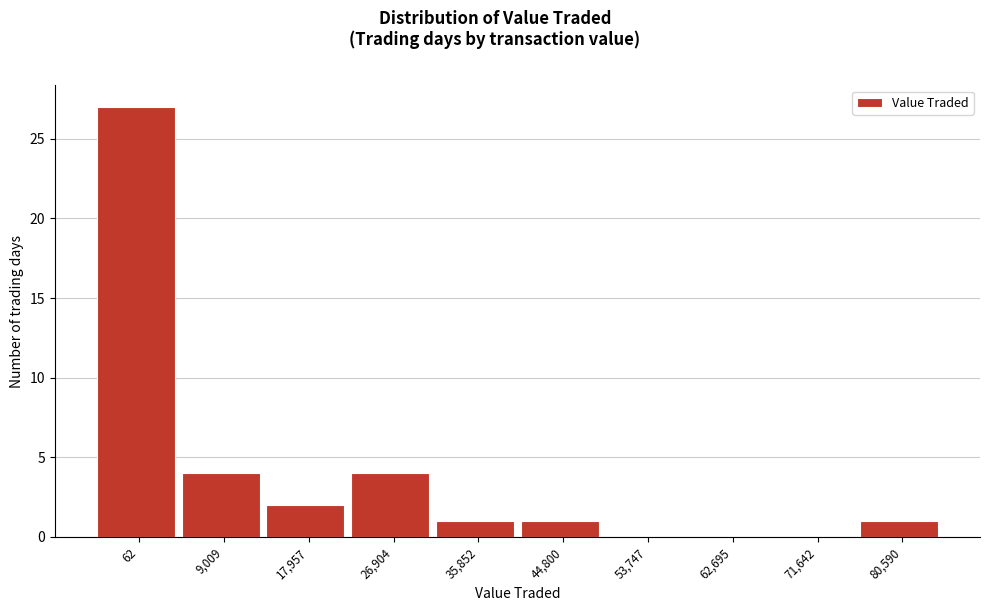

Reading right to left, transcribe all the data shown in this chart.

80,590=1	71,642=0	62,695=0	53,747=0	44,800=1	35,852=1	26,904=4	17,957=2	9,009=4	62=27